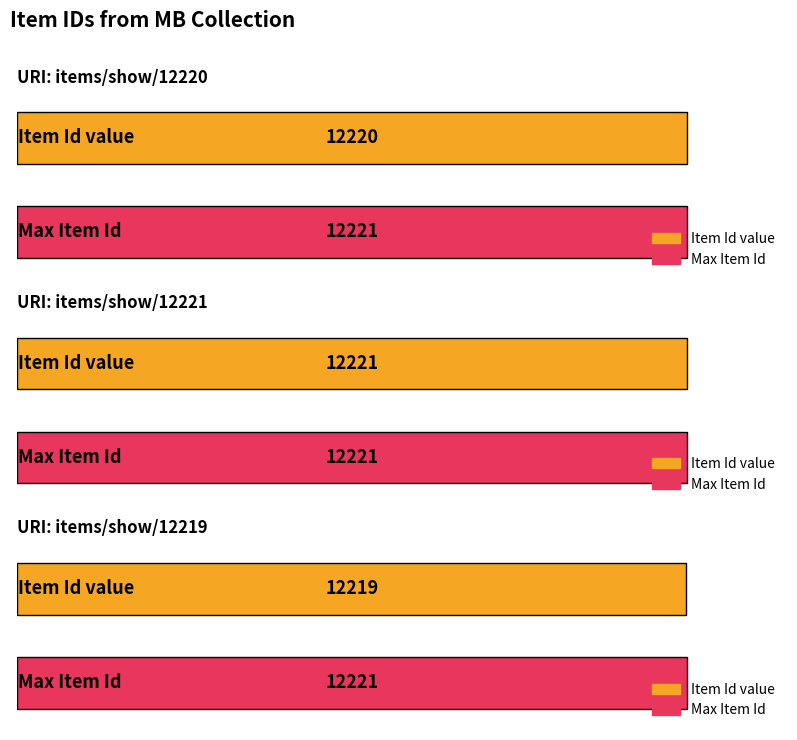

Which has a higher value, items/show/12220 or items/show/12219?

items/show/12220